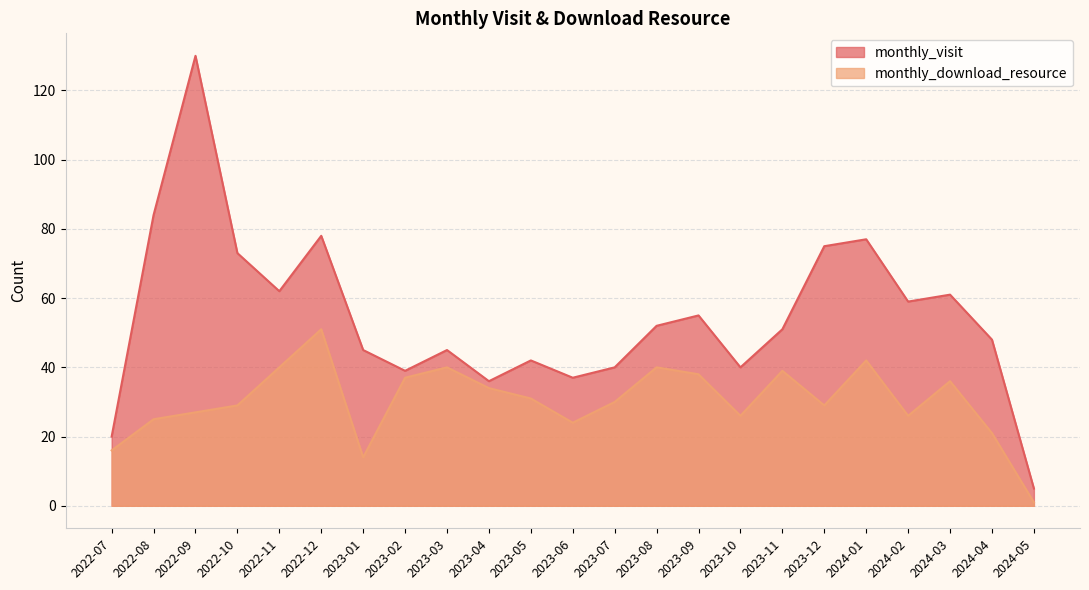

What is the sum of all monthly_visit values?

1254